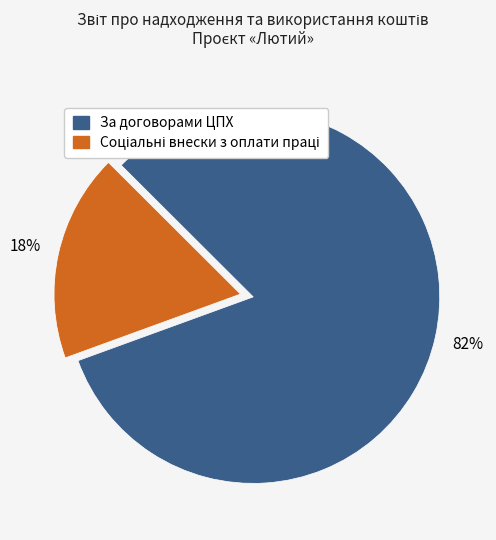

Which category has the biggest portion of the pie?

За договорами ЦПХ